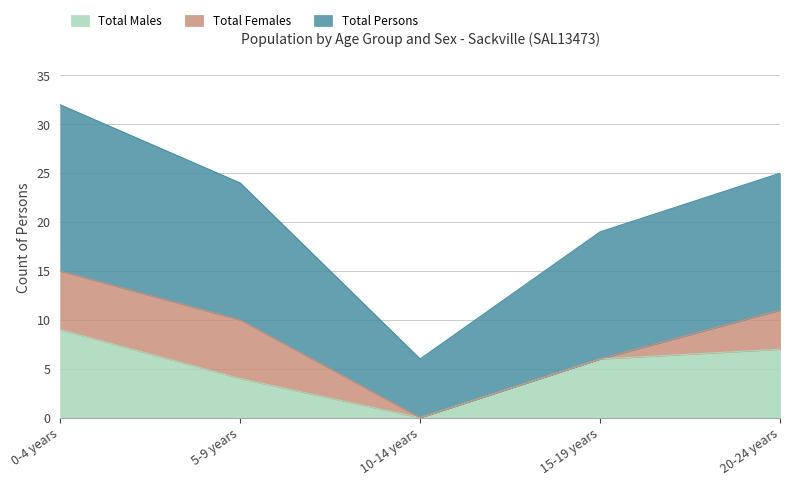

List the labels in order of Total Males value, largest first.

0-4 years, 20-24 years, 15-19 years, 5-9 years, 10-14 years